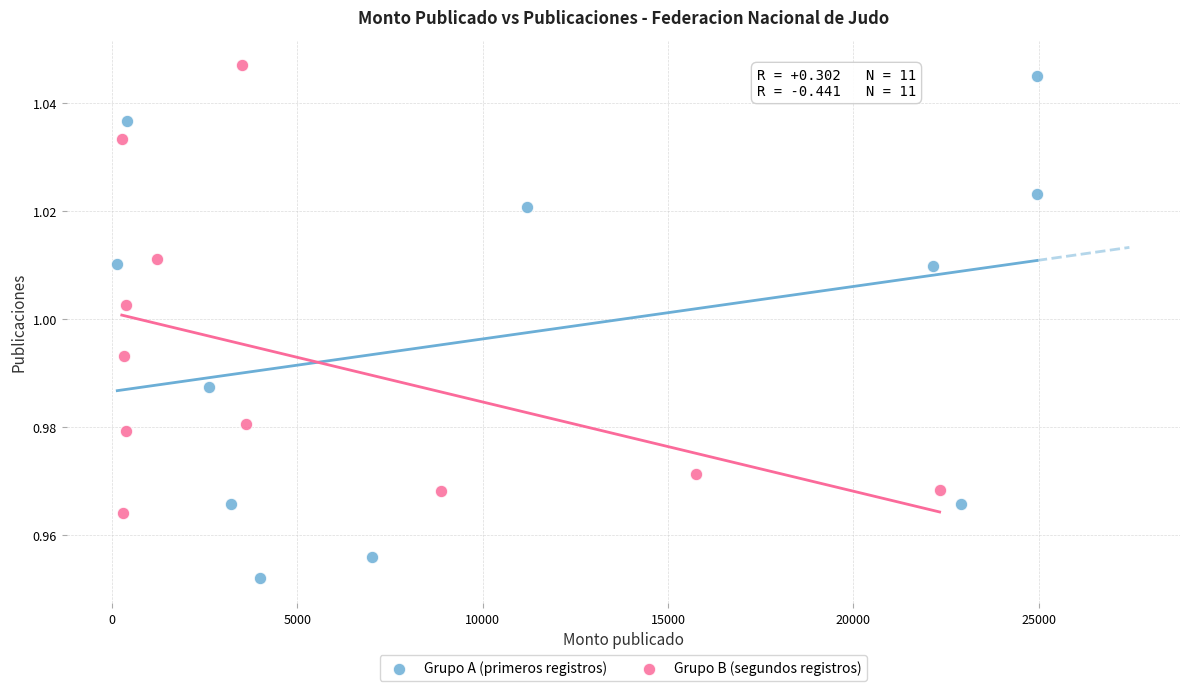

Which series reaches the minimum Y coordinate?

Grupo A (primeros registros)